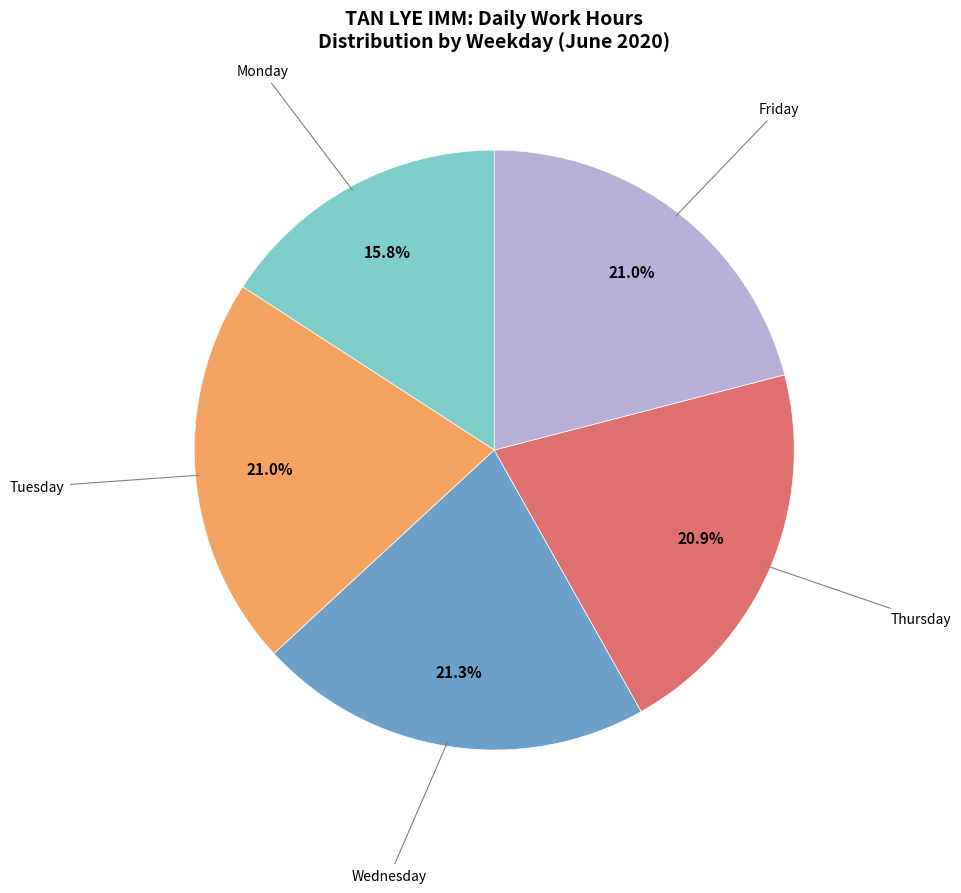

Is there a majority slice in this chart?

No